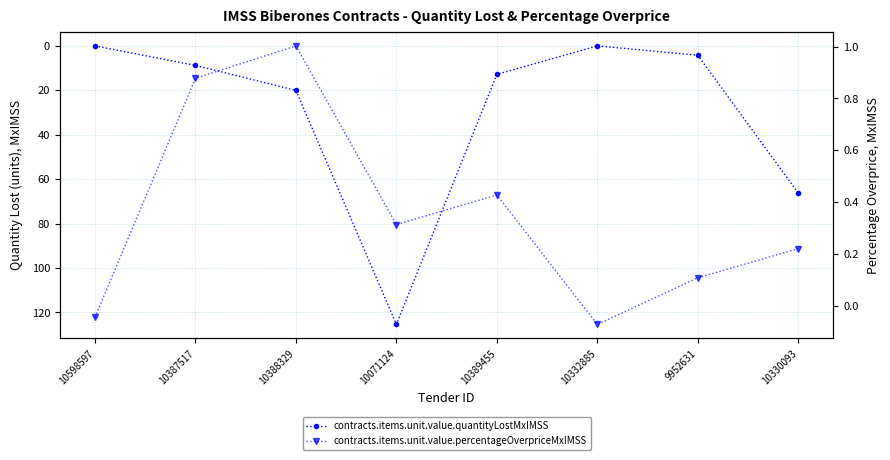

What is the difference between the contracts.items.unit.value.percentageOverpriceMxIMSS values at 9952631 and 10389455?

0.3